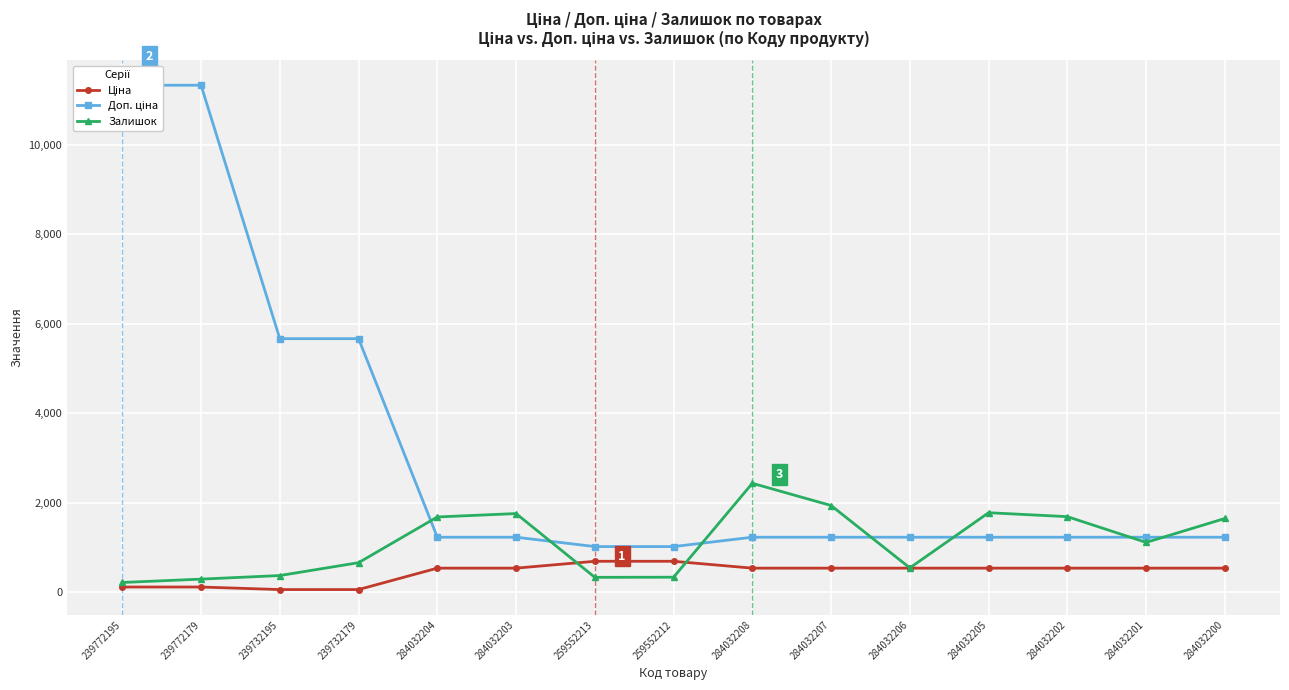

Which series changed the most between 259552213 and 284032202?

Залишок